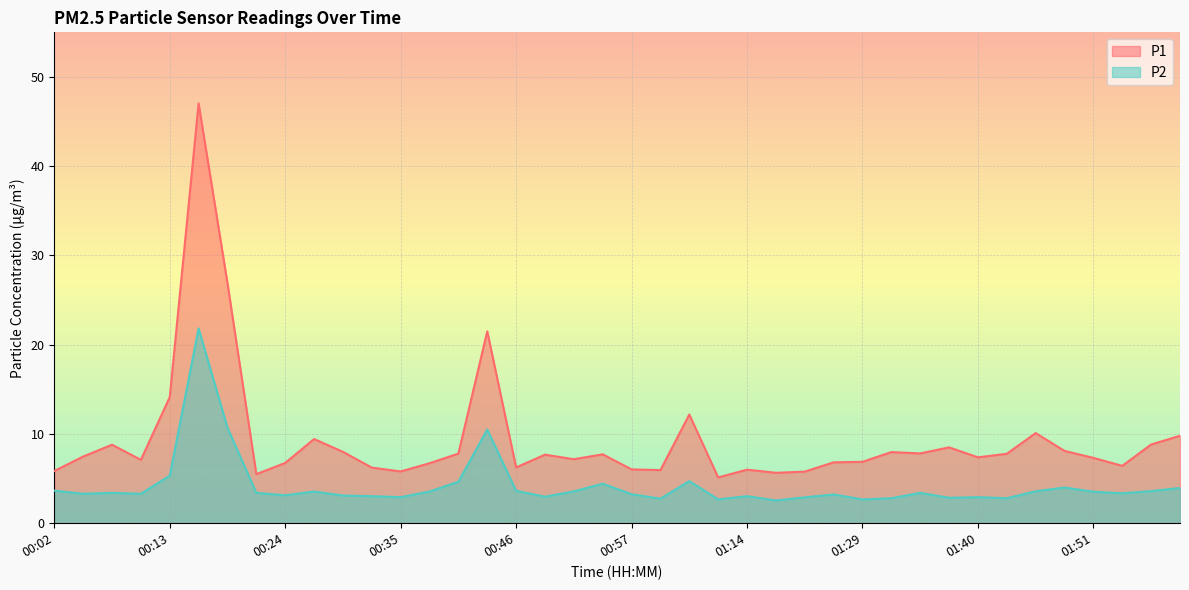

What are all the series names shown in the legend?

P1, P2